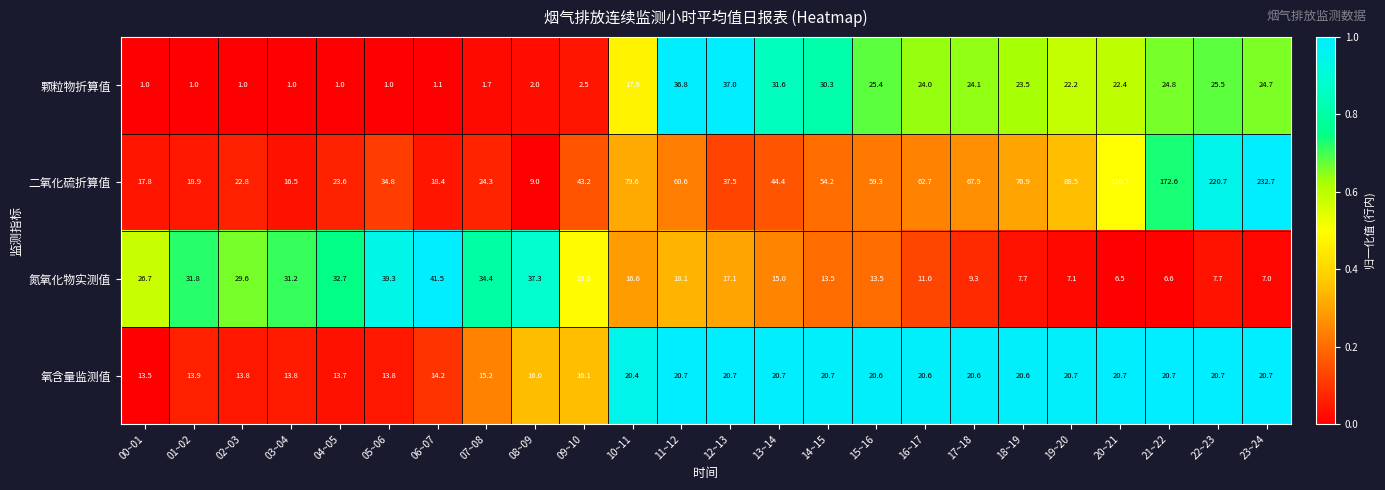

Rank the series at 07~08 from lowest to highest value.

颗粒物折算值, 氧含量监测值, 二氧化硫折算值, 氮氧化物实测值